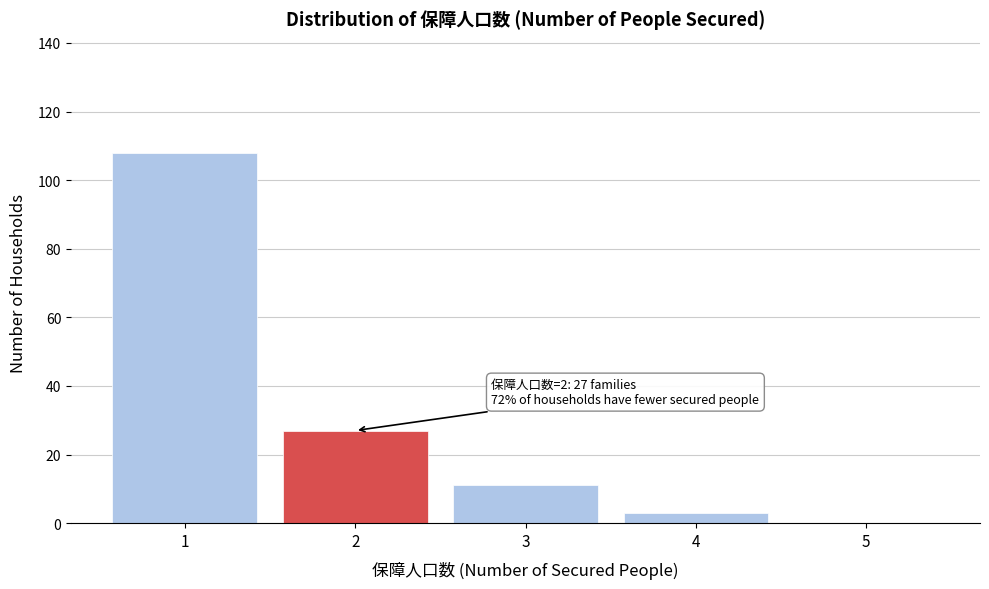

Over which range of the x-axis is the bar tallest?

0.5 to 1.5